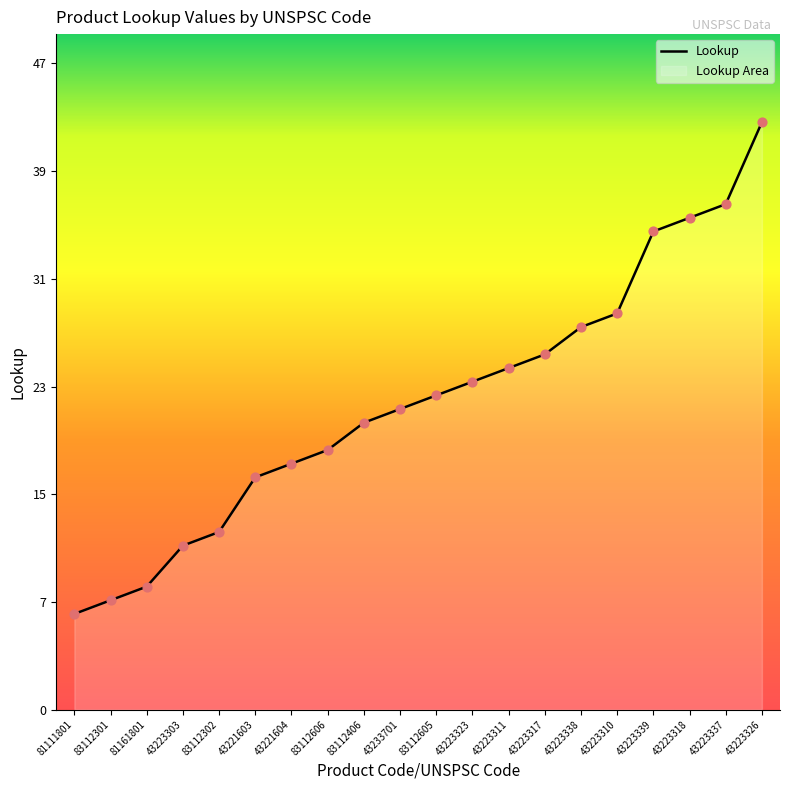

Which has a higher value, 83112406 or 43223318?

43223318